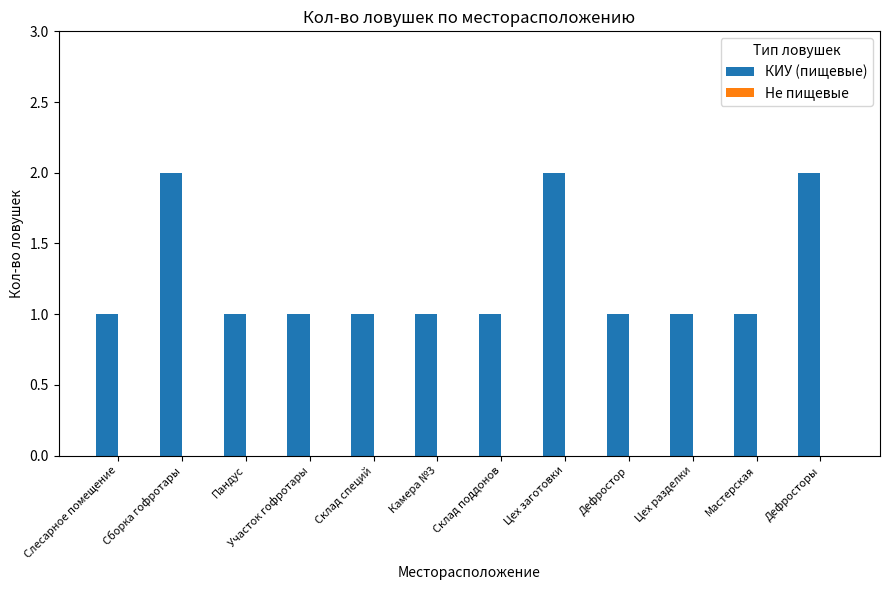

What is the sum of all values?

15